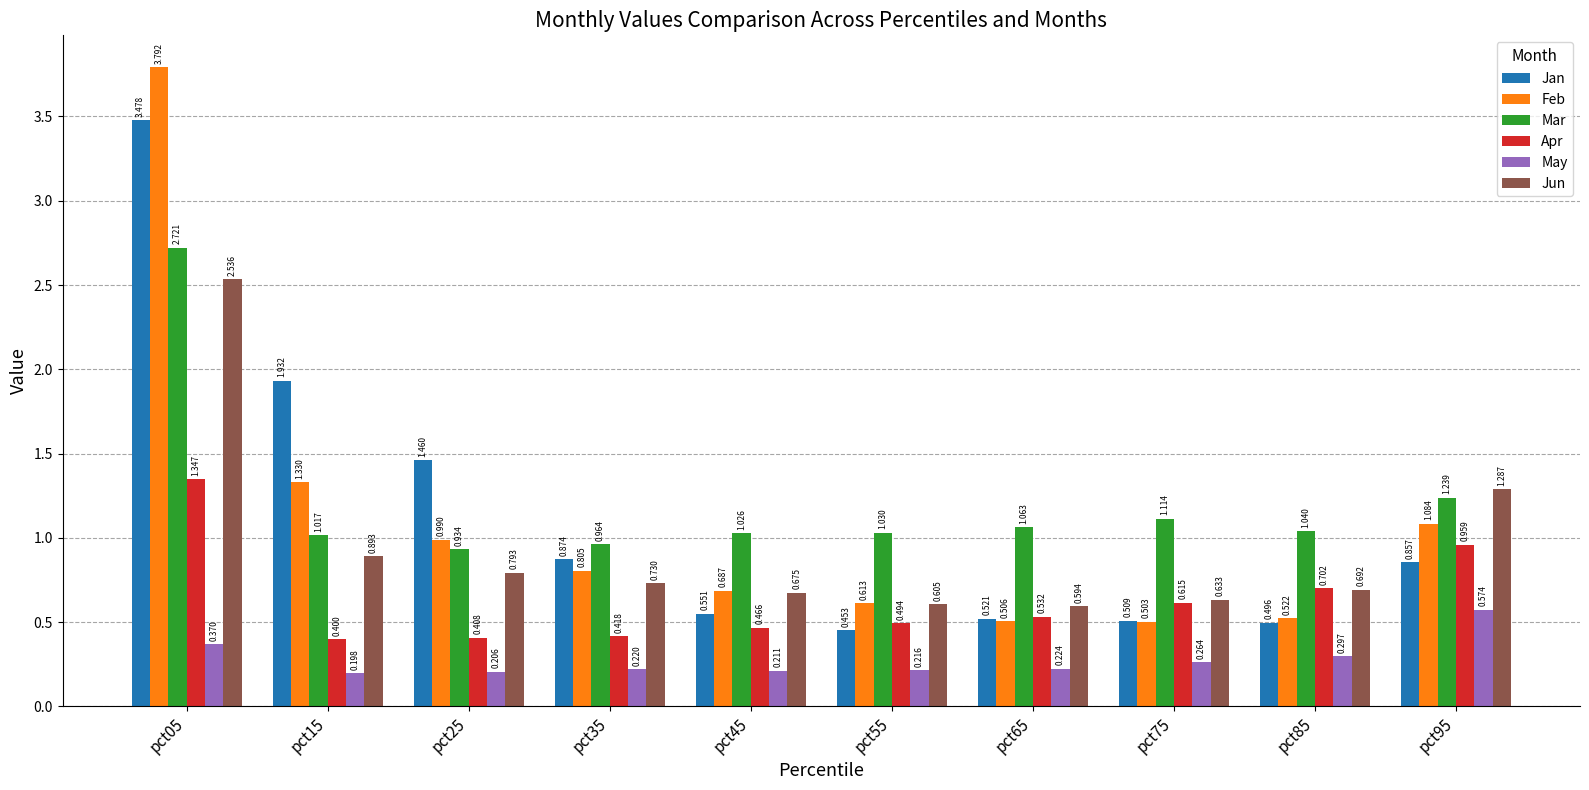

The May series shows 0.9 at pct95. True or false?

False